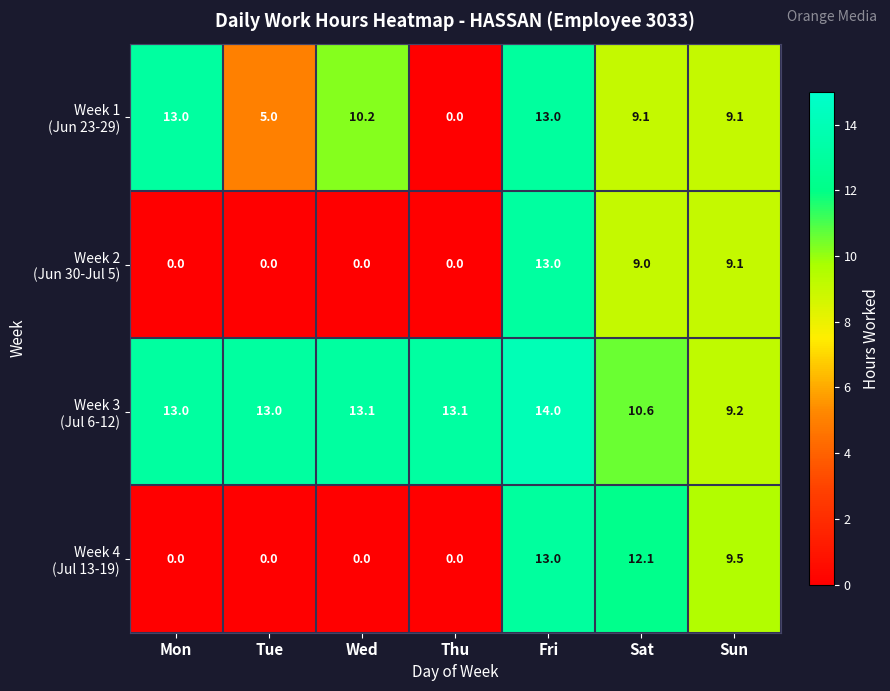

At how many categories does at least one series exceed 3?

7